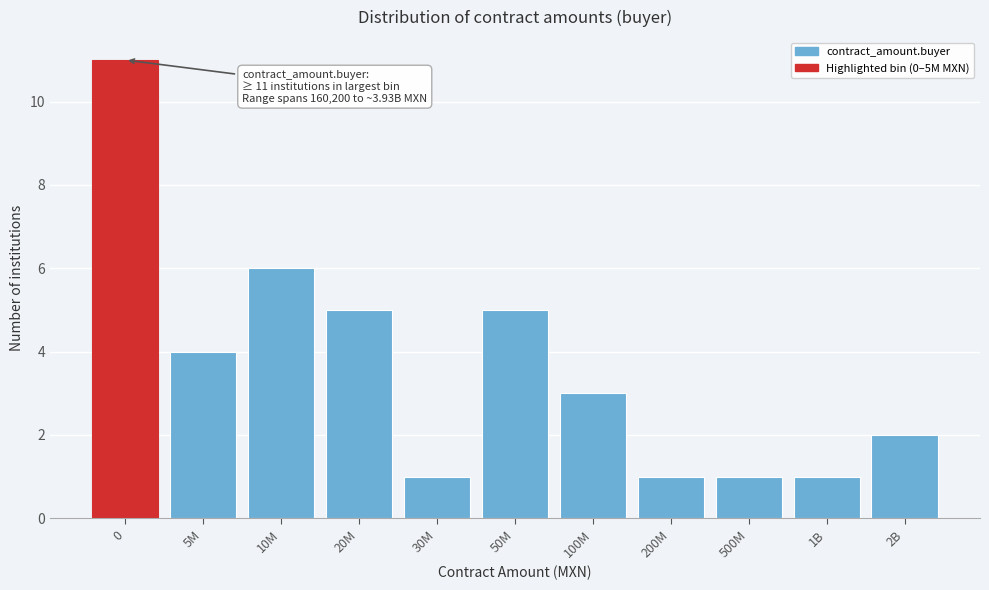

Reading left to right, what are all the values shown in this chart?

0=11	5M=4	10M=6	20M=5	30M=1	50M=5	100M=3	200M=1	500M=1	1B=1	2B=2